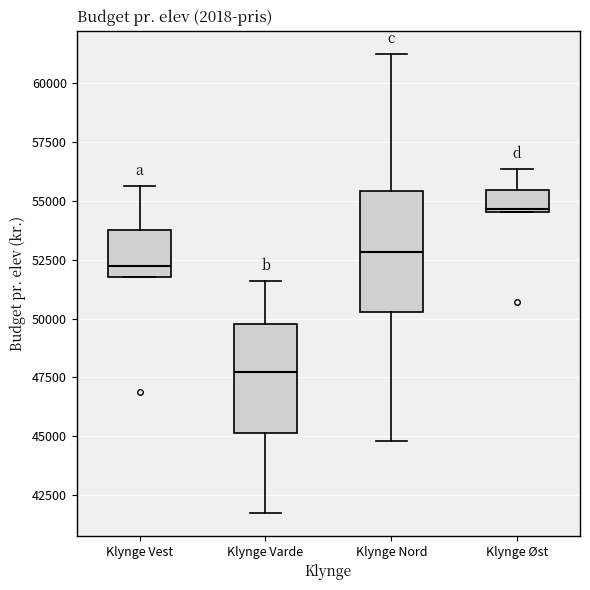

Which box has the lowest median line?

Klynge Varde